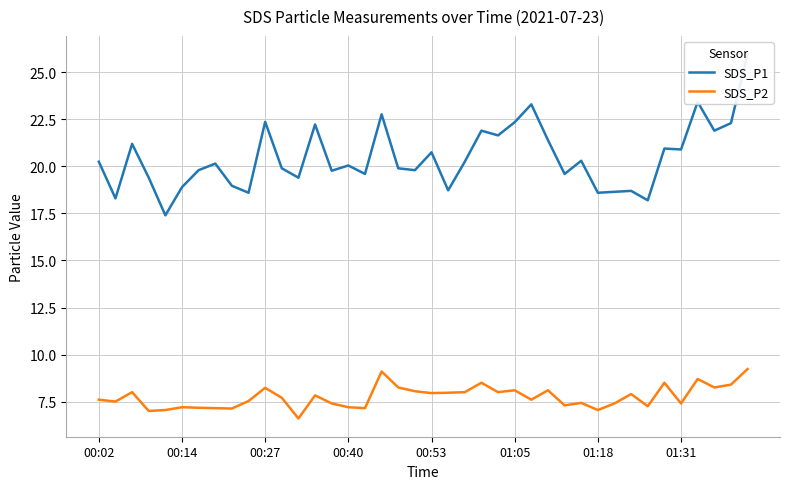

Which series has the widest spread of values?

SDS_P1